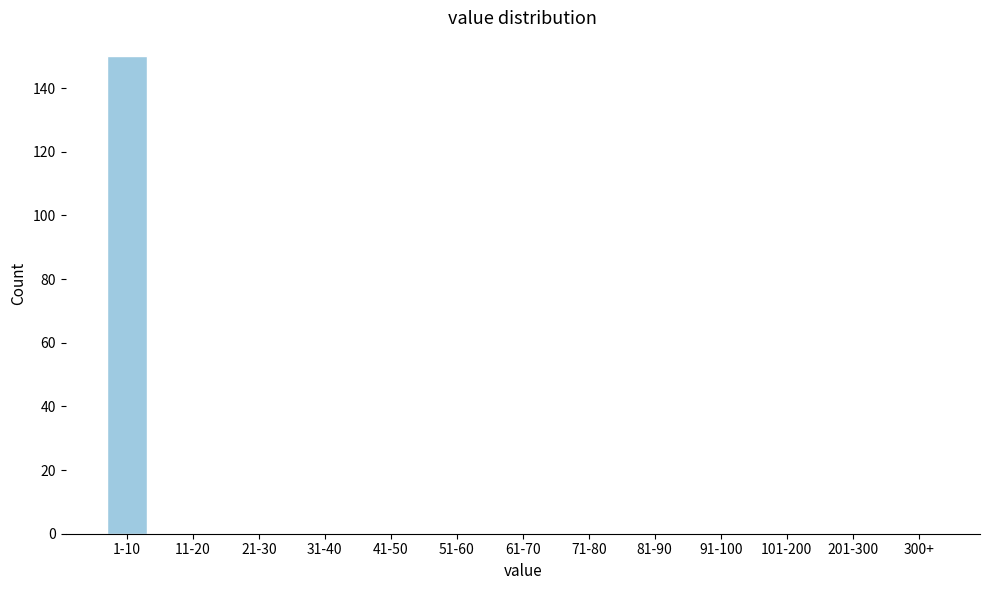

Reading left to right, list all the values displayed in this chart.

1-10=150	11-20=0	21-30=0	31-40=0	41-50=0	51-60=0	61-70=0	71-80=0	81-90=0	91-100=0	101-200=0	201-300=0	300+=0